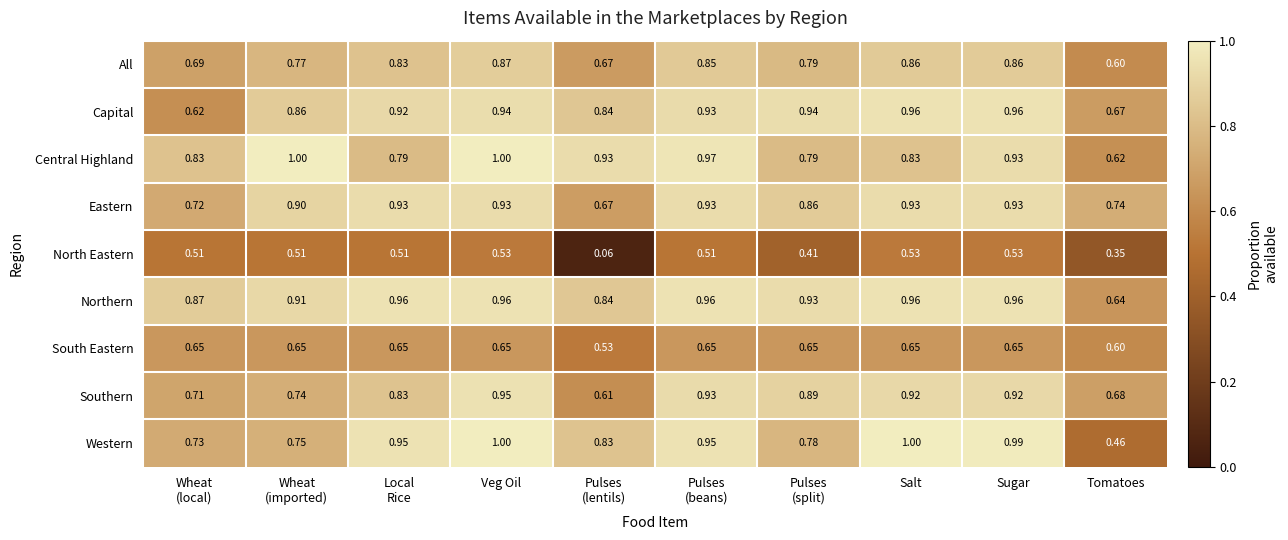

How many series are shown in this chart?

9